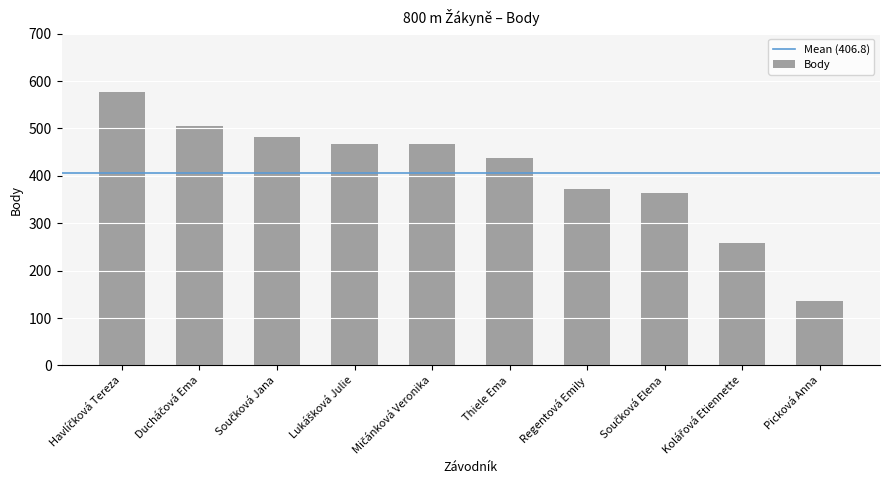

The value at Picková Anna is 136. True or false?

True